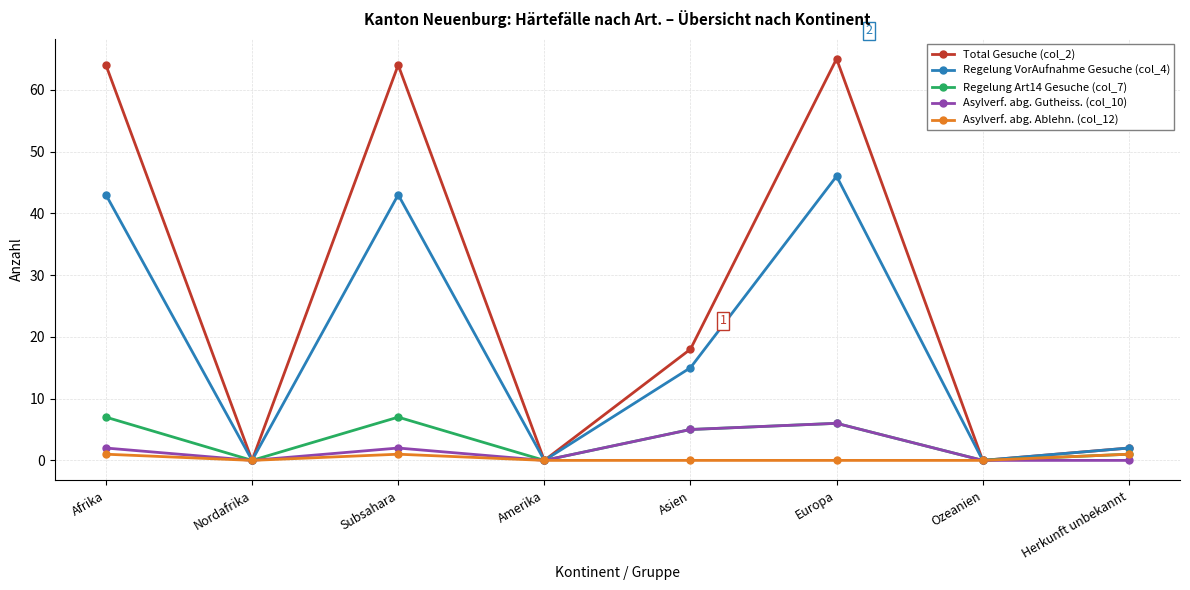

The Asylverf. abg. Ablehn. (col_12) series shows 0 at Asien. True or false?

True